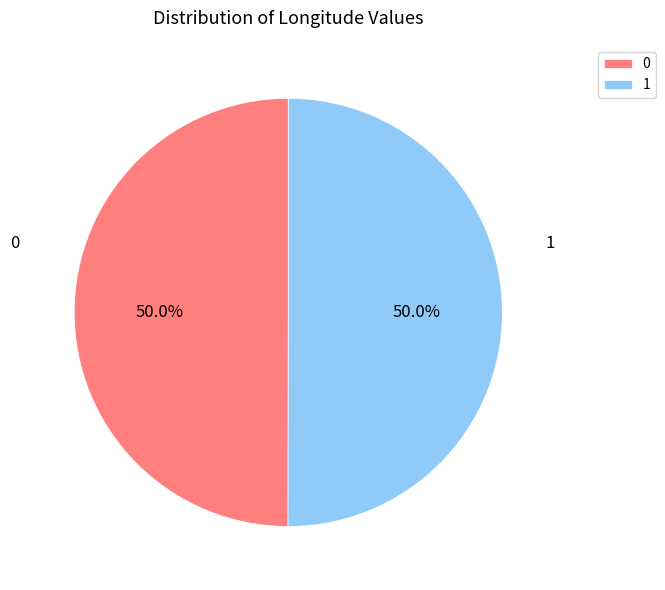

What is the total percentage of 1 and 0?

100.0%